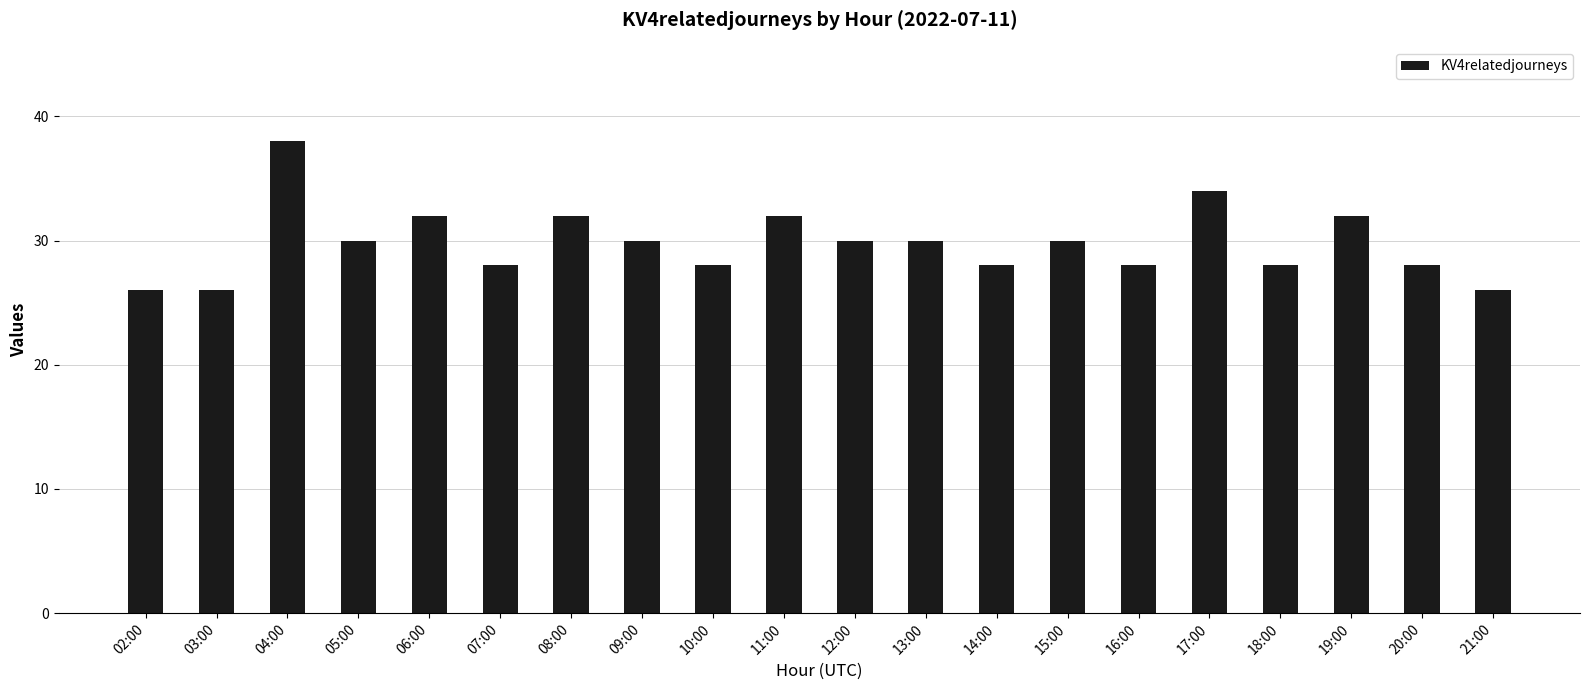

What is the sum of all values?

596